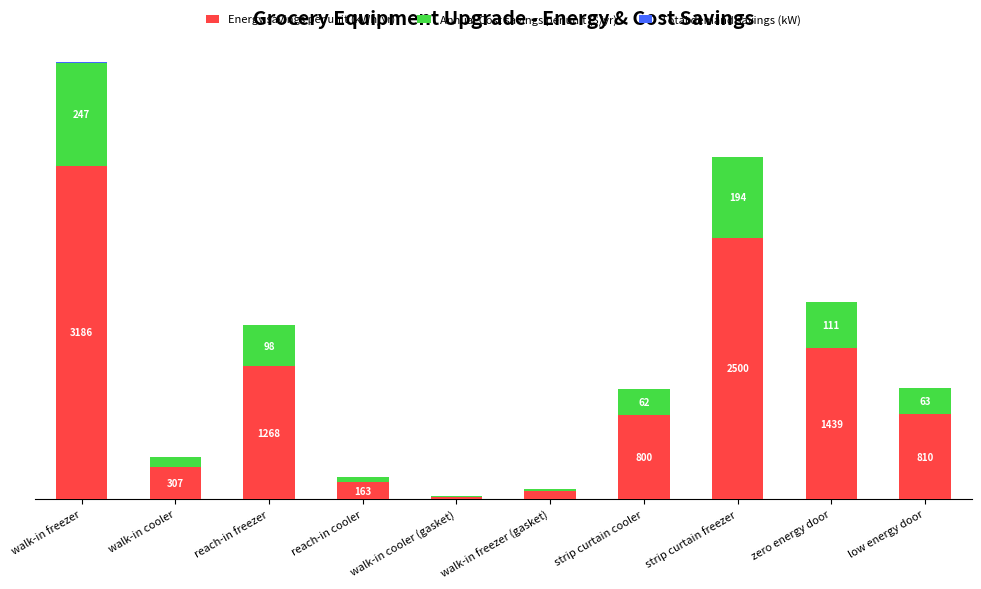

Are the bars horizontal?

No